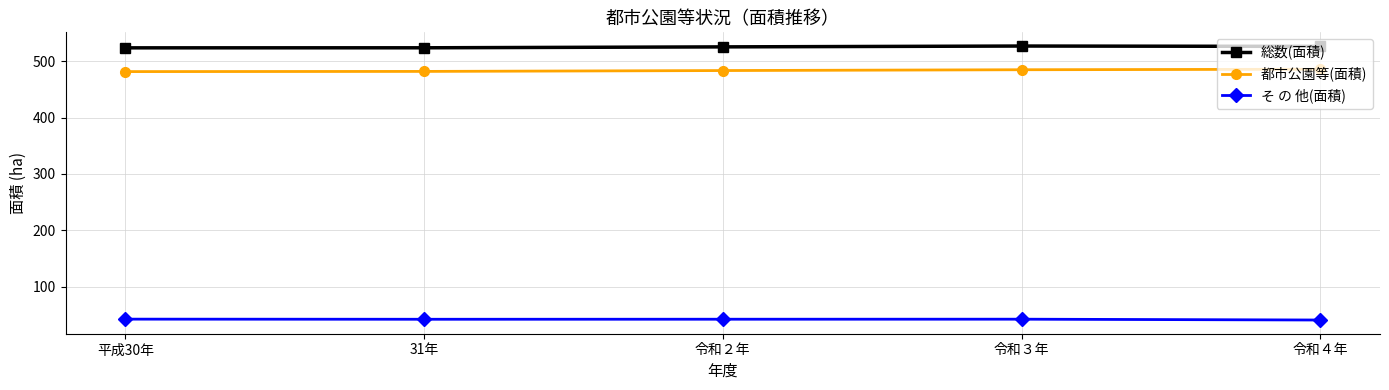

Is the value of 総数(面積) at 令和２年 greater than the value of そ の 他(面積) at 31年?

Yes